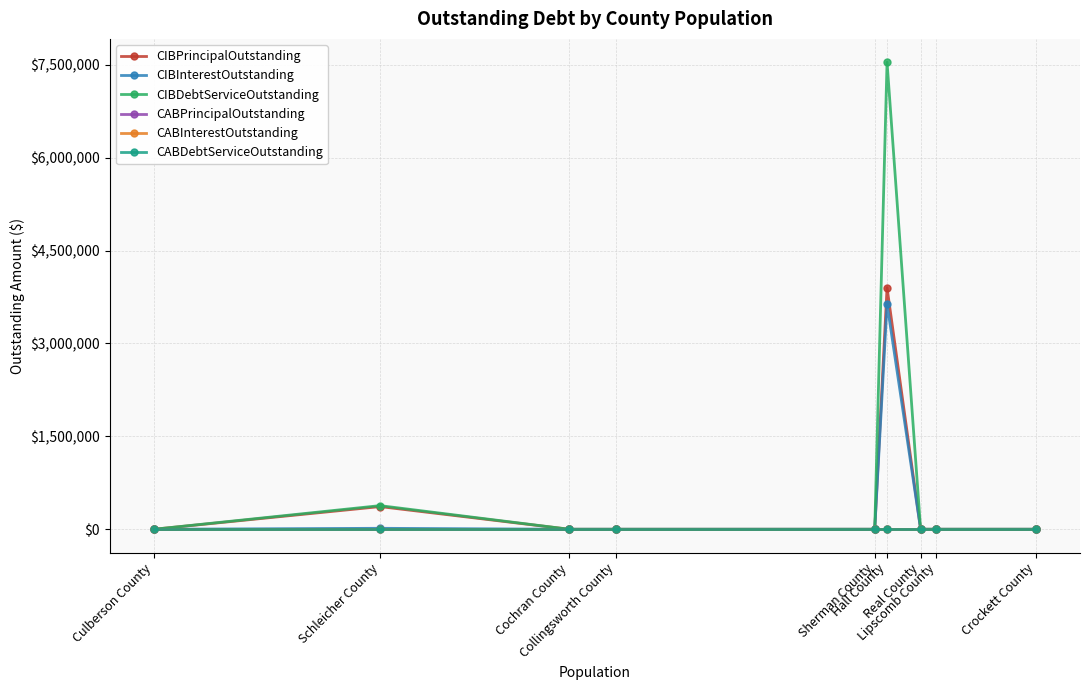

What is the maximum value for CIBInterestOutstanding?

3639625.0